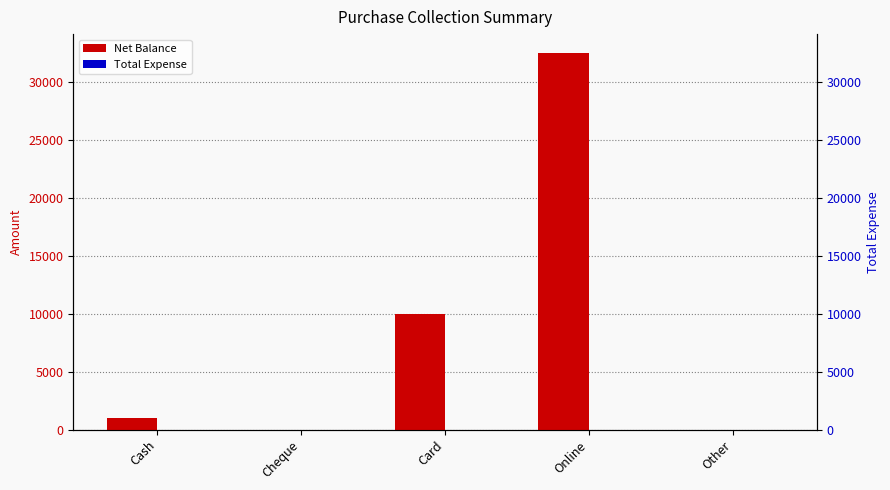

What is the maximum value shown in the chart?

32500